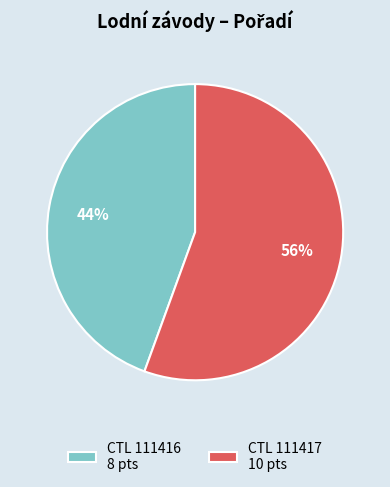

How many segments does this pie chart have?

2